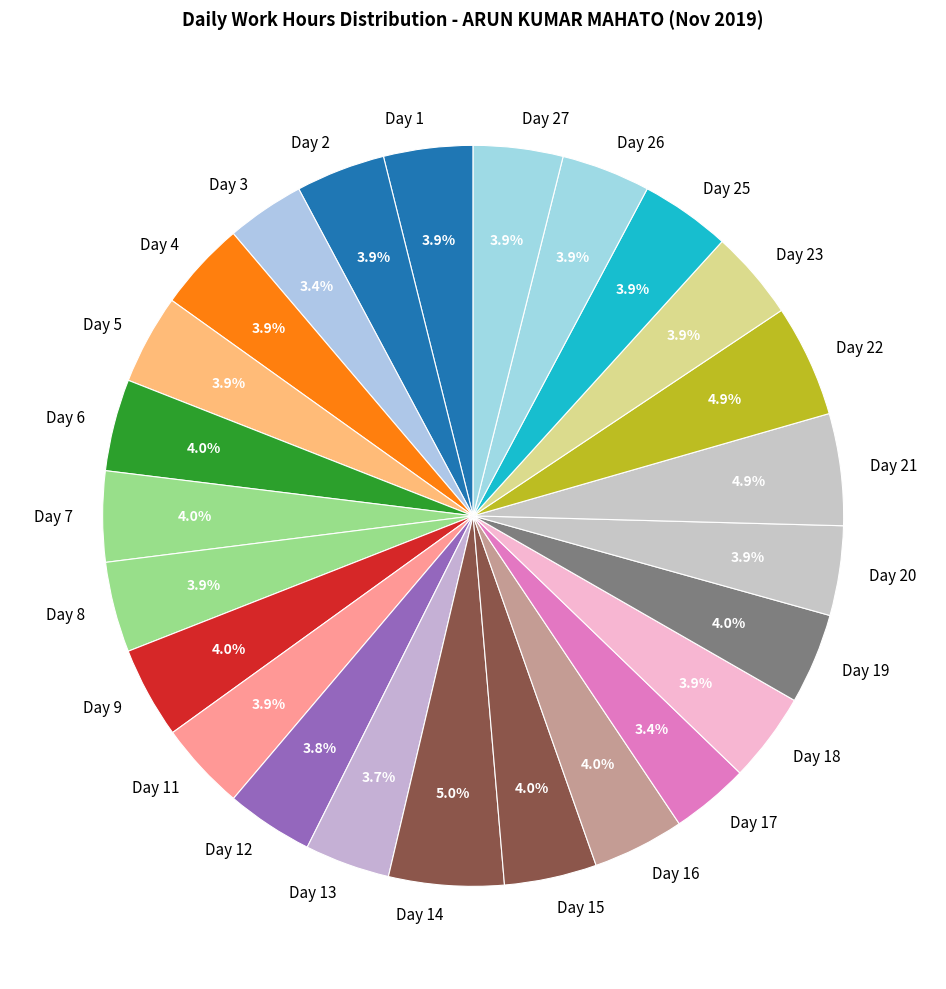

To the nearest percent, what is the difference between the Day 9 and Day 17 slice percentages?

1%